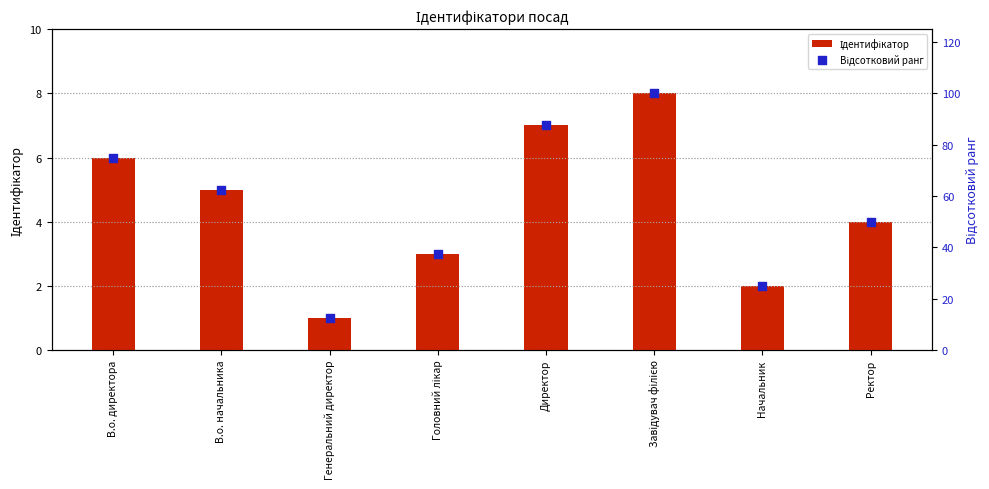

What are all the series names shown in the legend?

Ідентифікатор, Відсотковий ранг